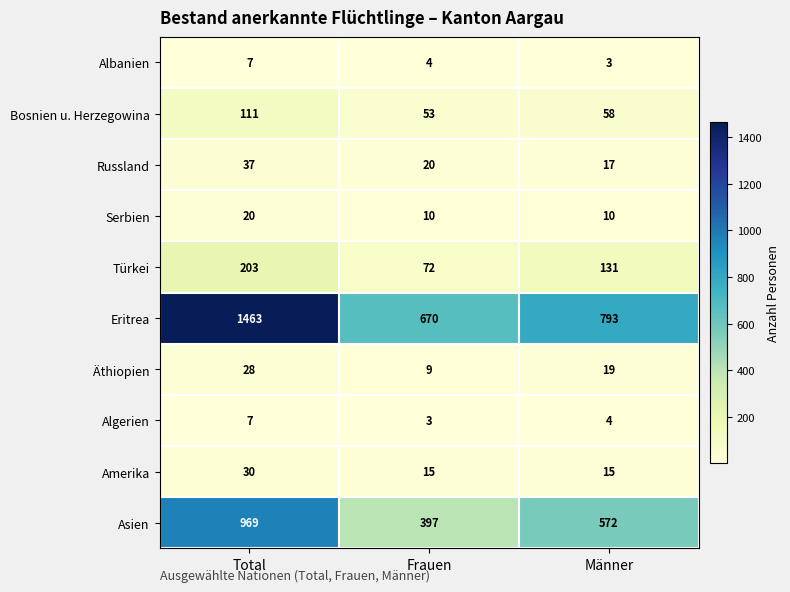

Between Frauen and Männer, which series saw the biggest shift?

Asien